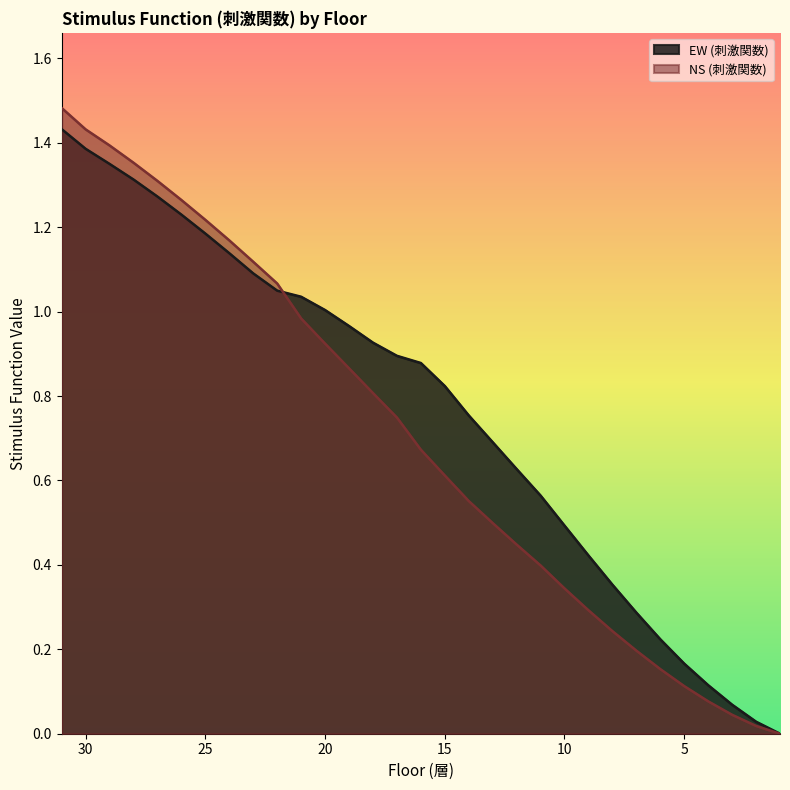

Which category has the lowest value in the EW (刺激関数) series?

1